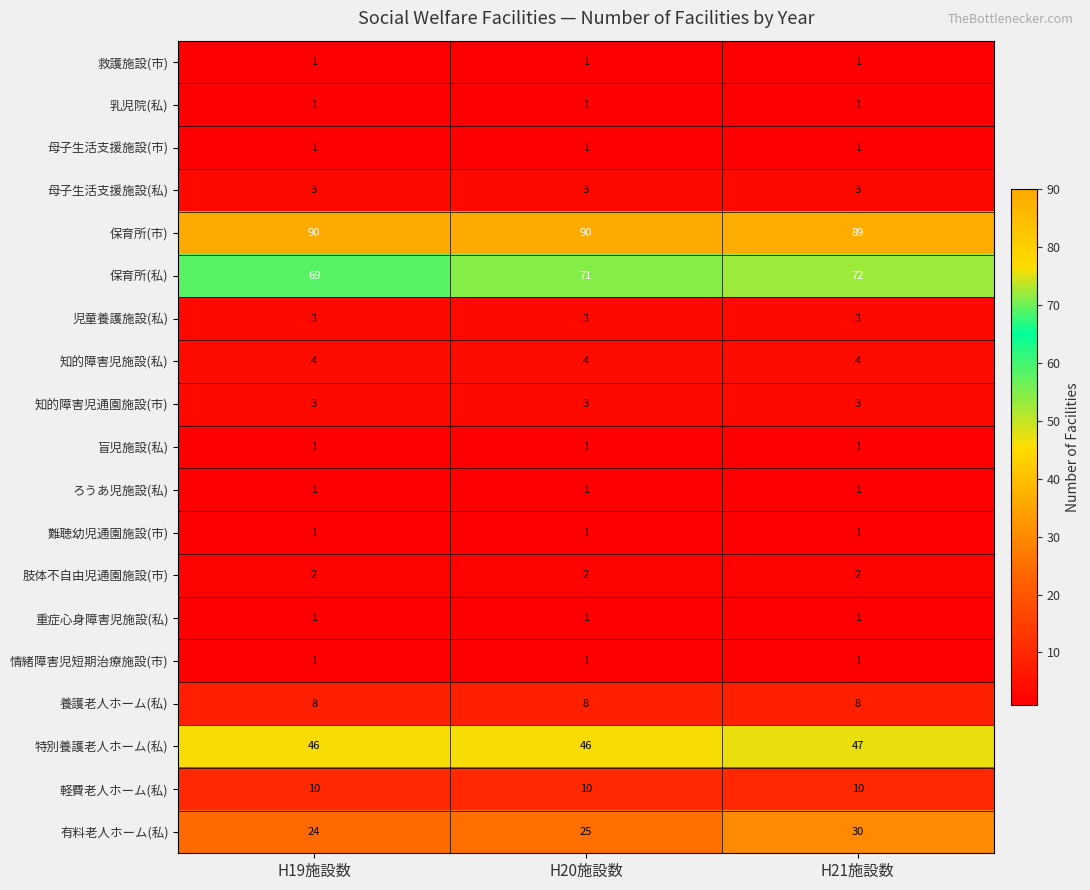

What is the sum of all 乳児院(私) values?

3